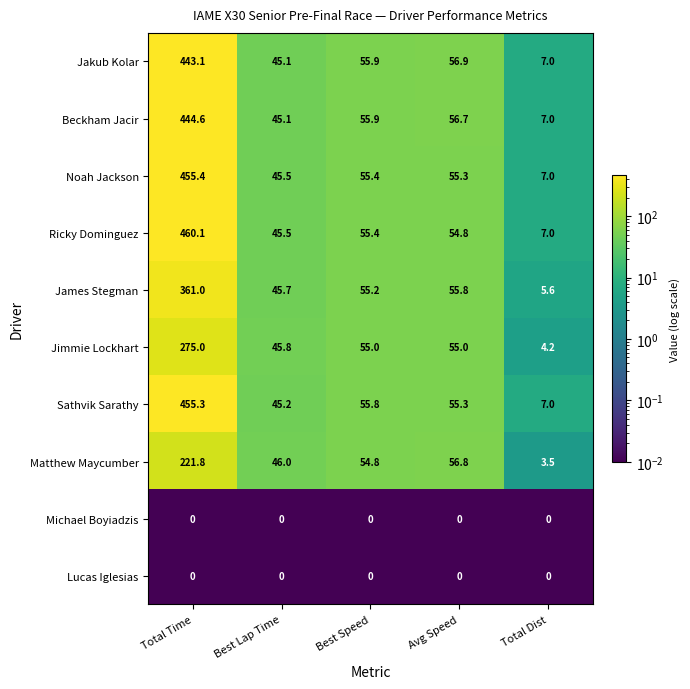

What is the sum of the James Stegman values at Total Dist and Avg Speed?

61.4